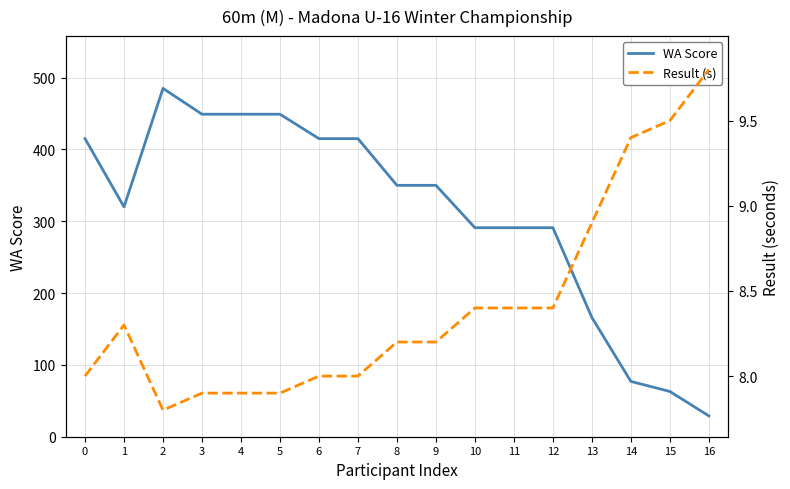

True or false: Result (s) has a value of 8.2 at 8.

True